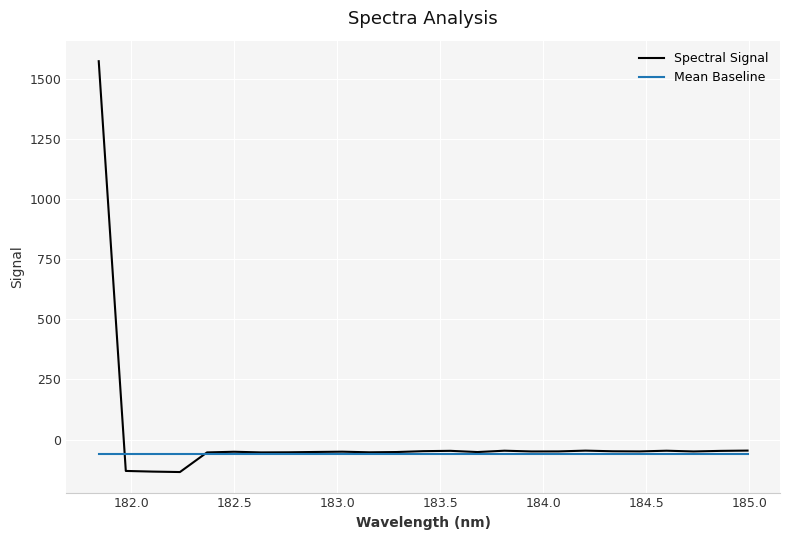

What is the maximum value for Spectral Signal?

1572.3